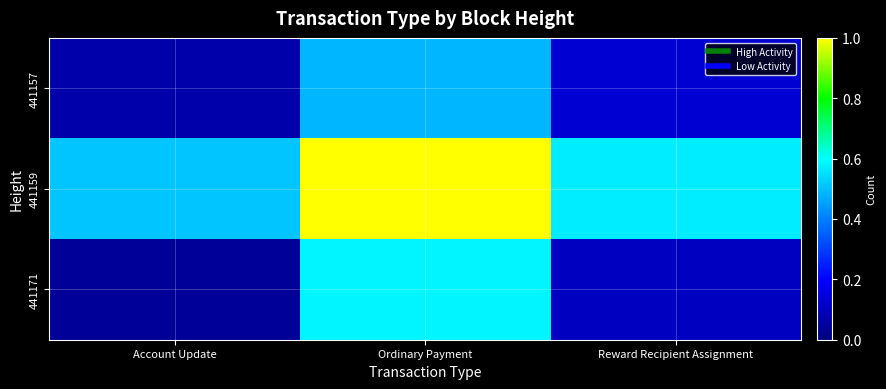

Which label corresponds to the smallest value in the chart?

Account Update